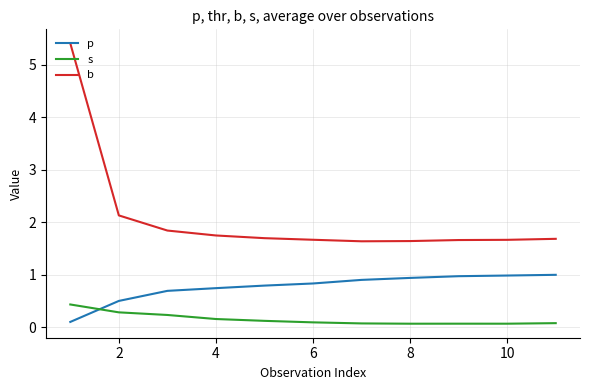

In s, how many points are higher than both neighbors (excluding endpoints)?

1